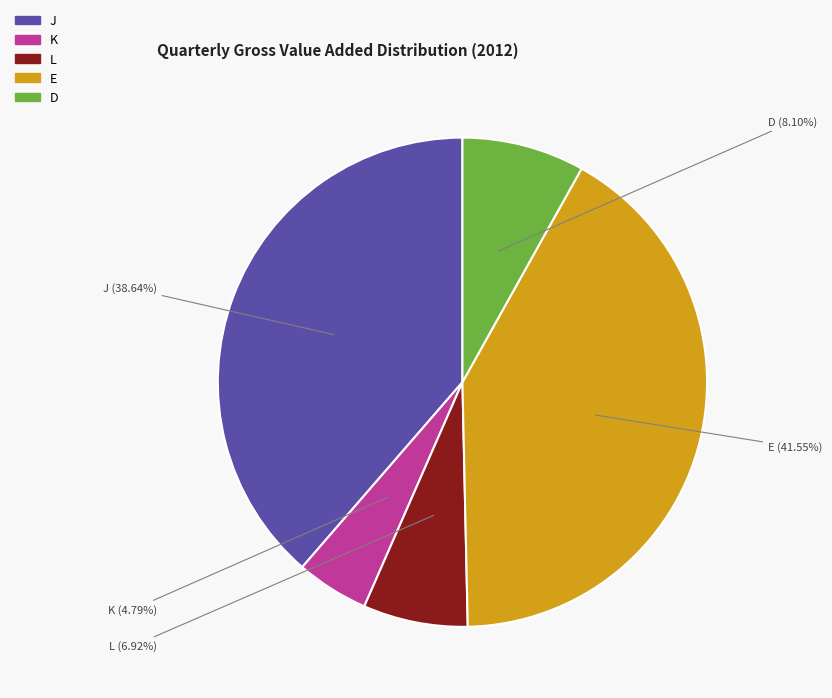

To the nearest percent, what portion does L represent?

7%